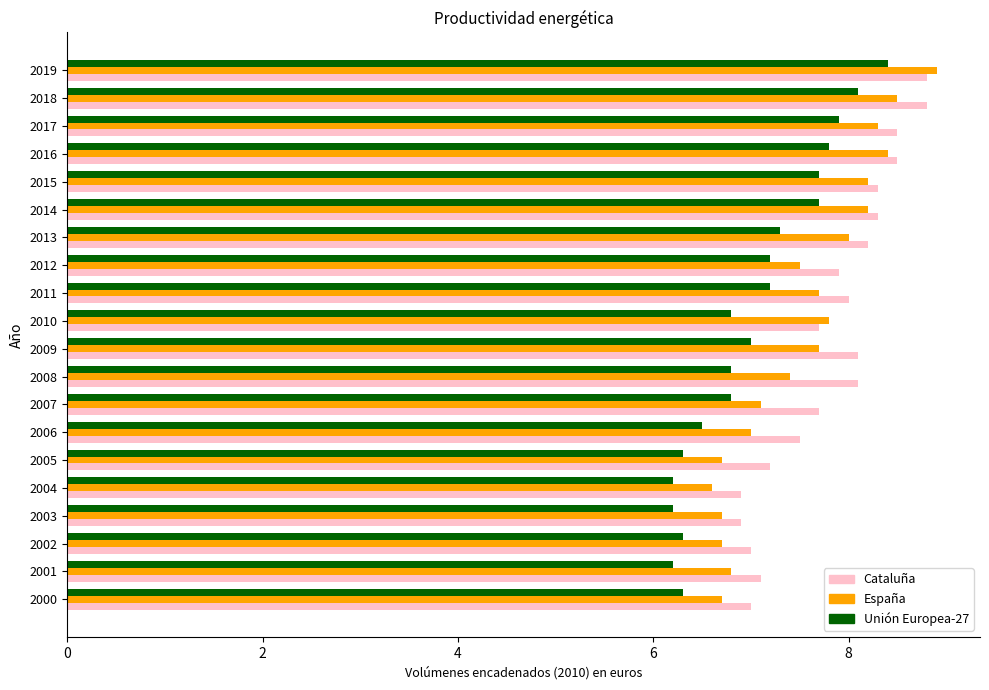

What is the average value of the Unión Europea-27 series?

7.0